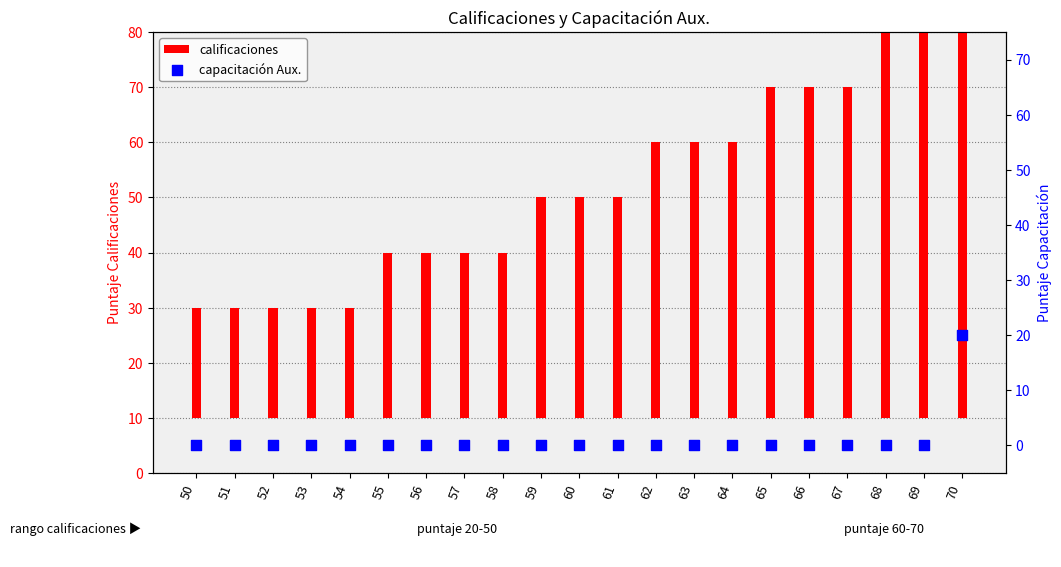

Which series contains the highest Y value?

calificaciones